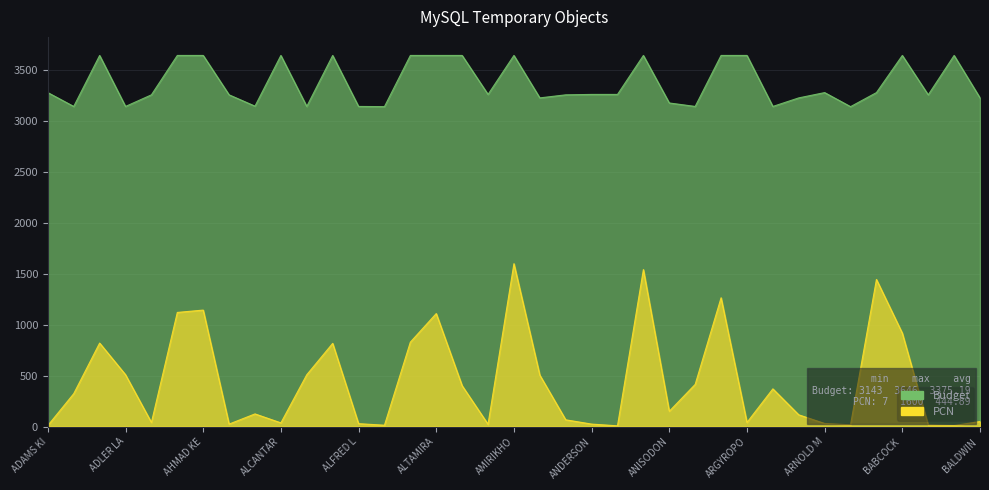

Is the value of Budget at ANDERSON greater than the value of PCN at BALDWIN?

Yes